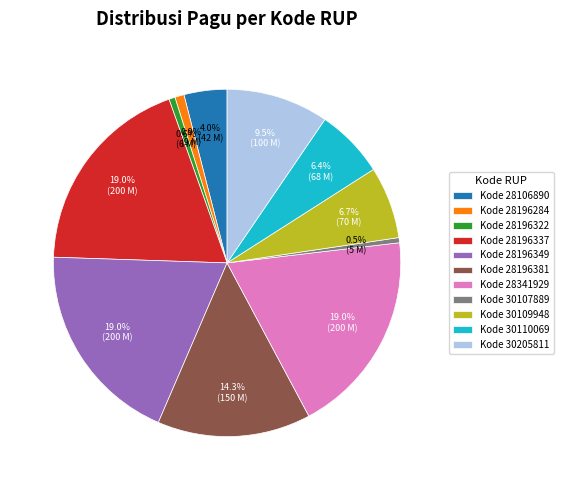

Combined, what portion of the pie is Kode 30205811 and Kode 28196381?

23.8%